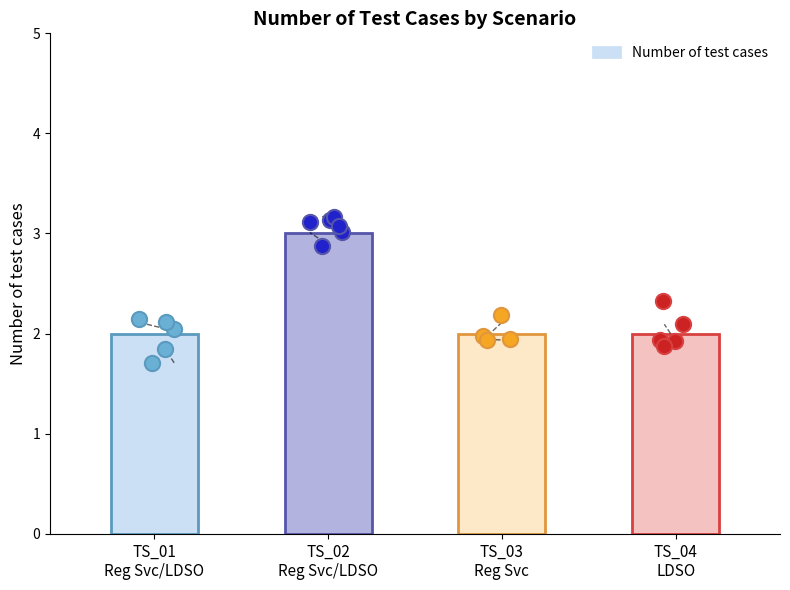

Approximately how many times larger is the value at TS_04
LDSO compared to TS_03
Reg Svc?

1.0